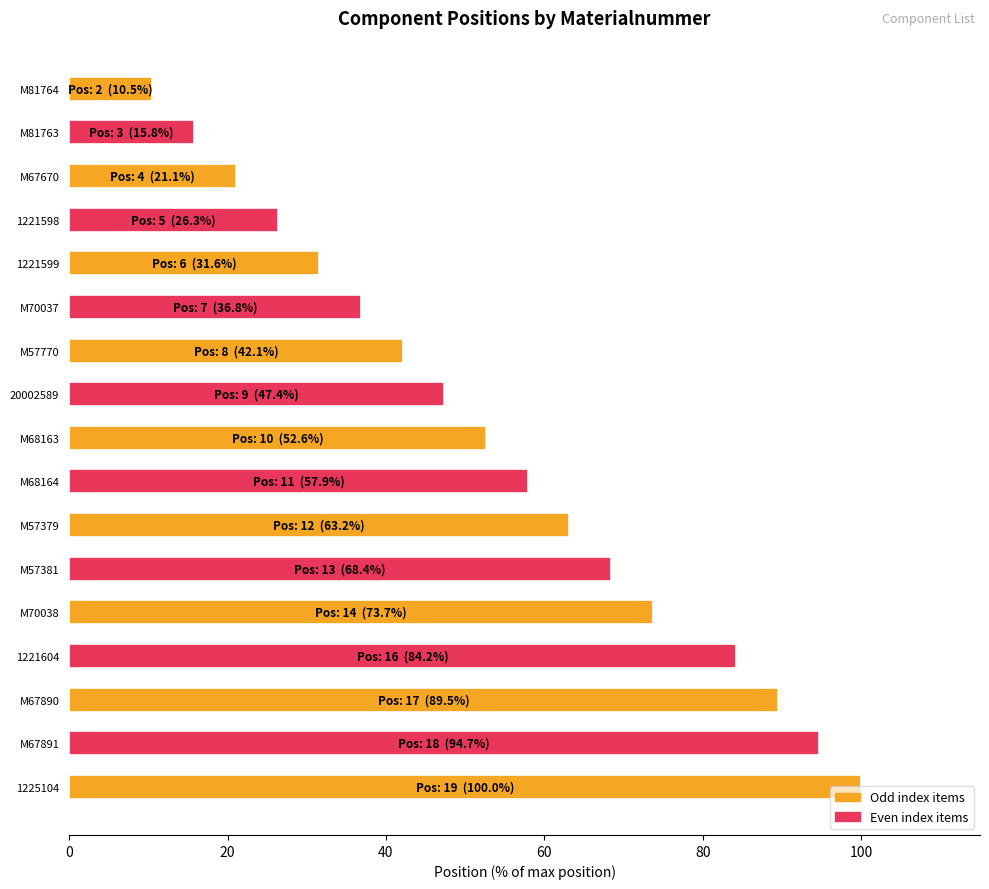

Which category has the highest value across all series?

1225104